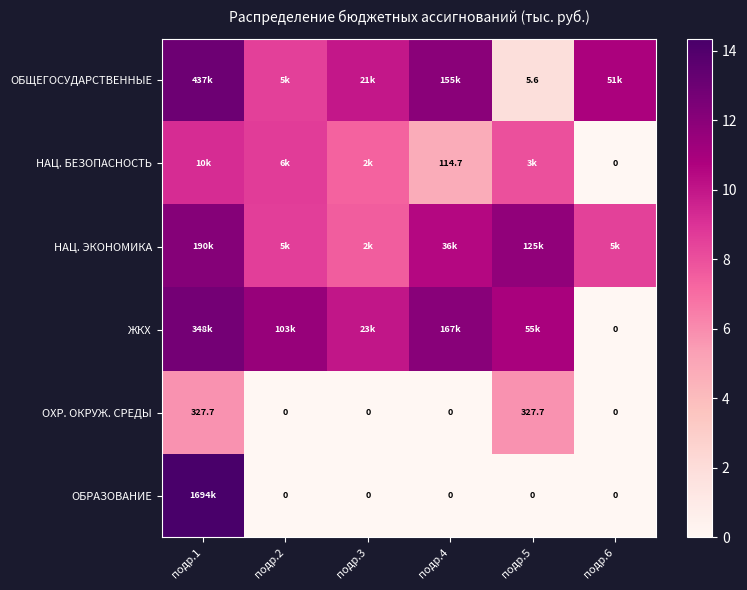

Which category has the lowest value across all series?

подр.6